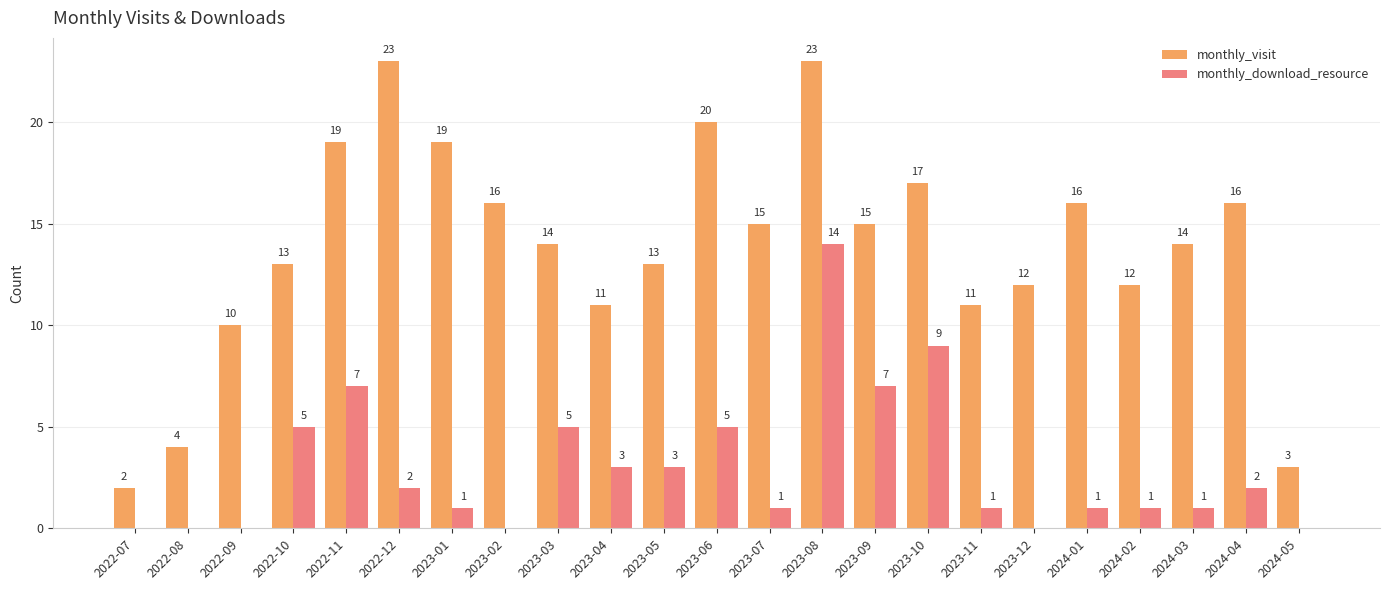

Which series changed the most between 2022-08 and 2022-09?

monthly_visit